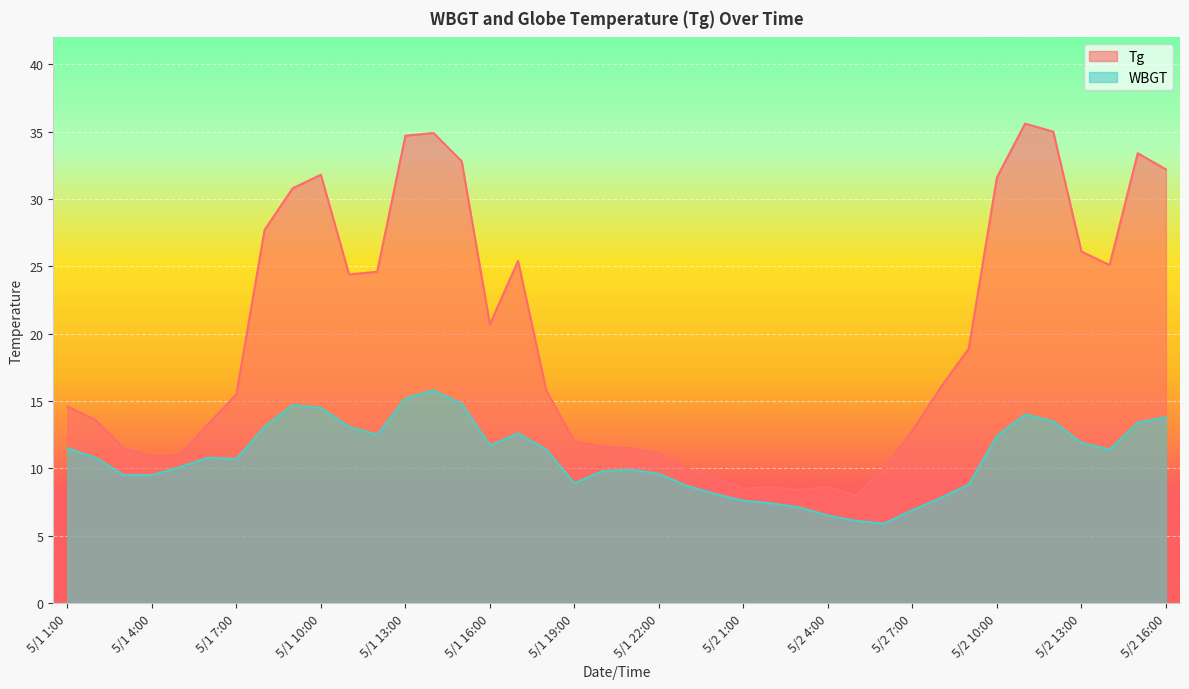

Where is the first local minimum for WBGT?

5/1 7:00